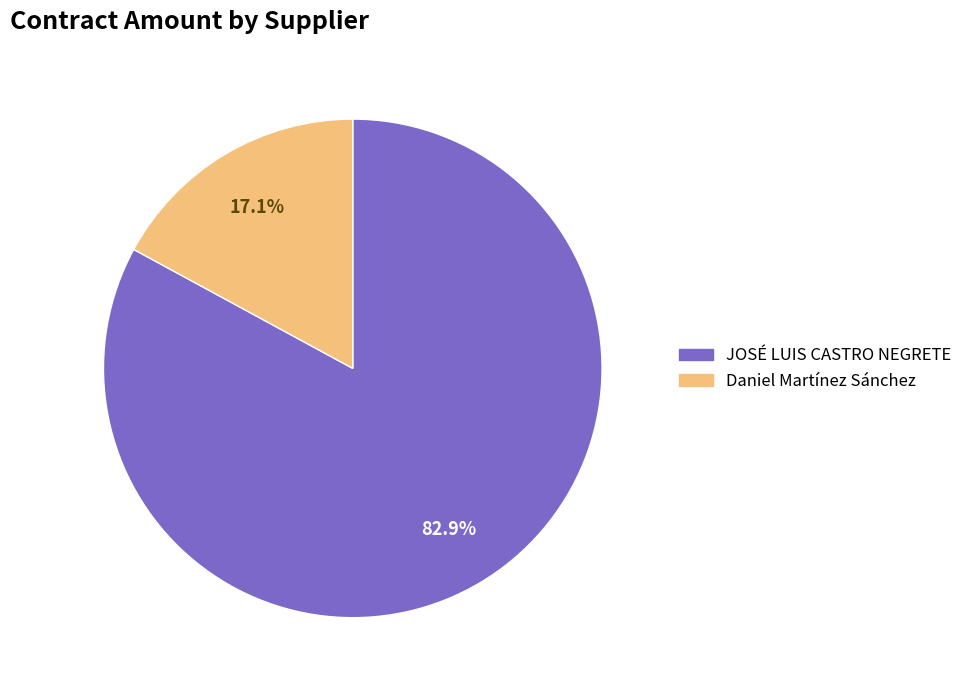

True or false: JOSÉ LUIS CASTRO NEGRETE accounts for 83% of the total.

True